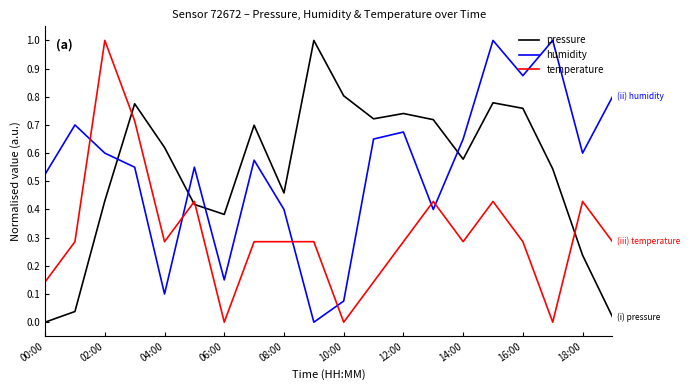

Does the chart display data point markers on the line(s)?

No